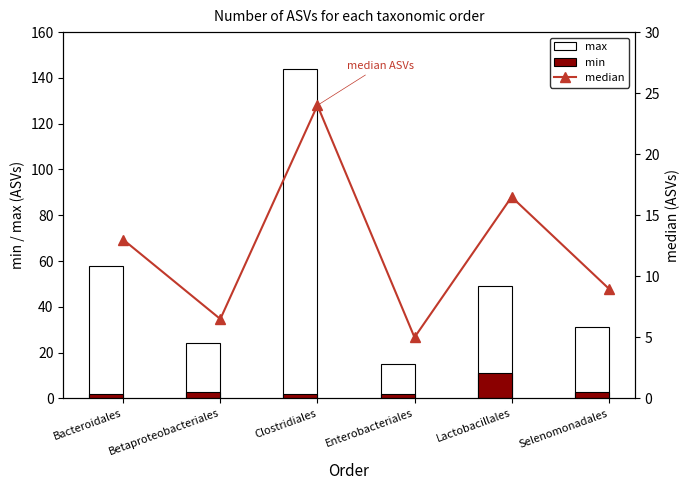

Reading left to right, list all the values displayed in this chart.

max: Bacteroidales=58.0	Betaproteobacteriales=24.0	Clostridiales=144.0	Enterobacteriales=15.0	Lactobacillales=49.0	Selenomonadales=31.0
min: Bacteroidales=2.0	Betaproteobacteriales=3.0	Clostridiales=2.0	Enterobacteriales=2.0	Lactobacillales=11.0	Selenomonadales=3.0
median: Bacteroidales=13.0	Betaproteobacteriales=6.5	Clostridiales=24.0	Enterobacteriales=5.0	Lactobacillales=16.5	Selenomonadales=9.0